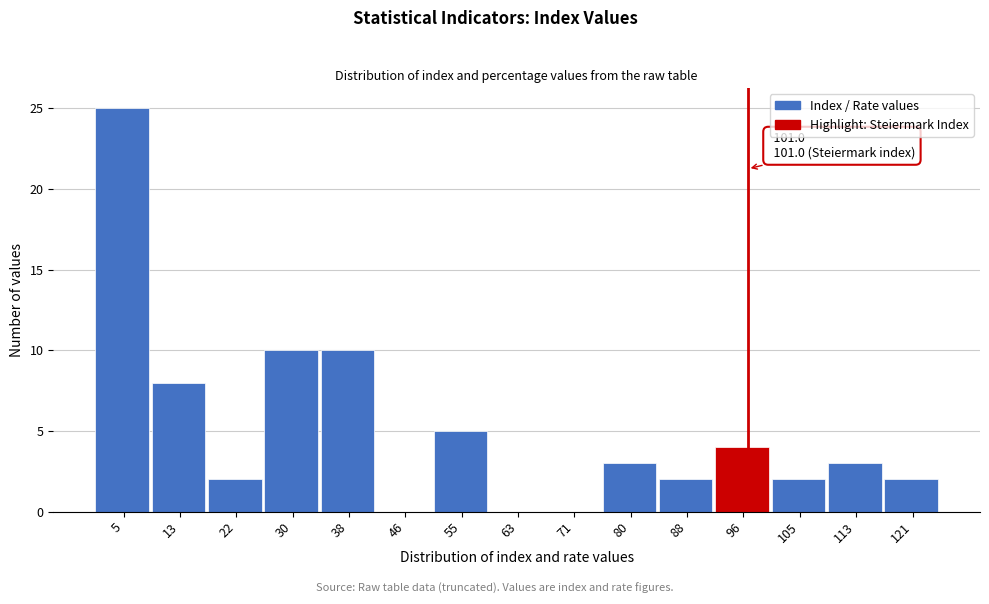

Reading right to left, what are all the values shown in this chart?

121=2	113=3	105=2	96=4	88=2	80=3	71=0	63=0	55=5	46=0	38=10	30=10	22=2	13=8	5=25